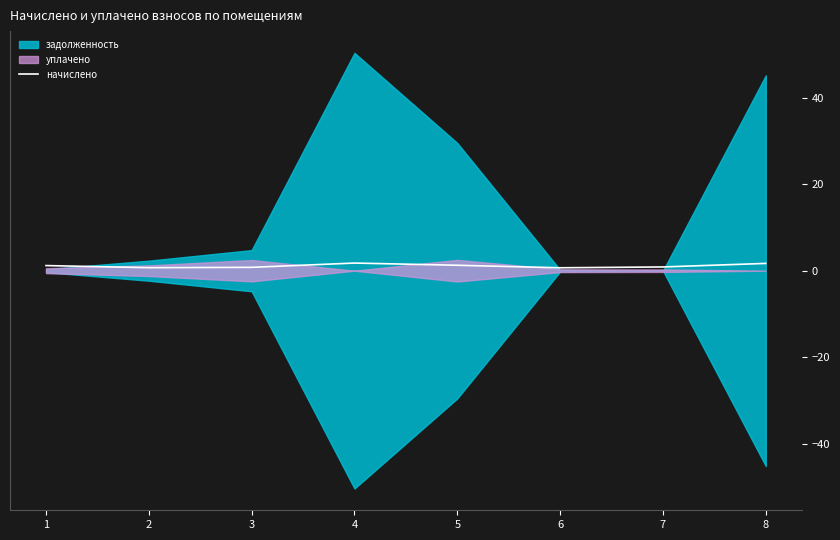

How many points are lower than both their immediate neighbors (excluding endpoints)?

2